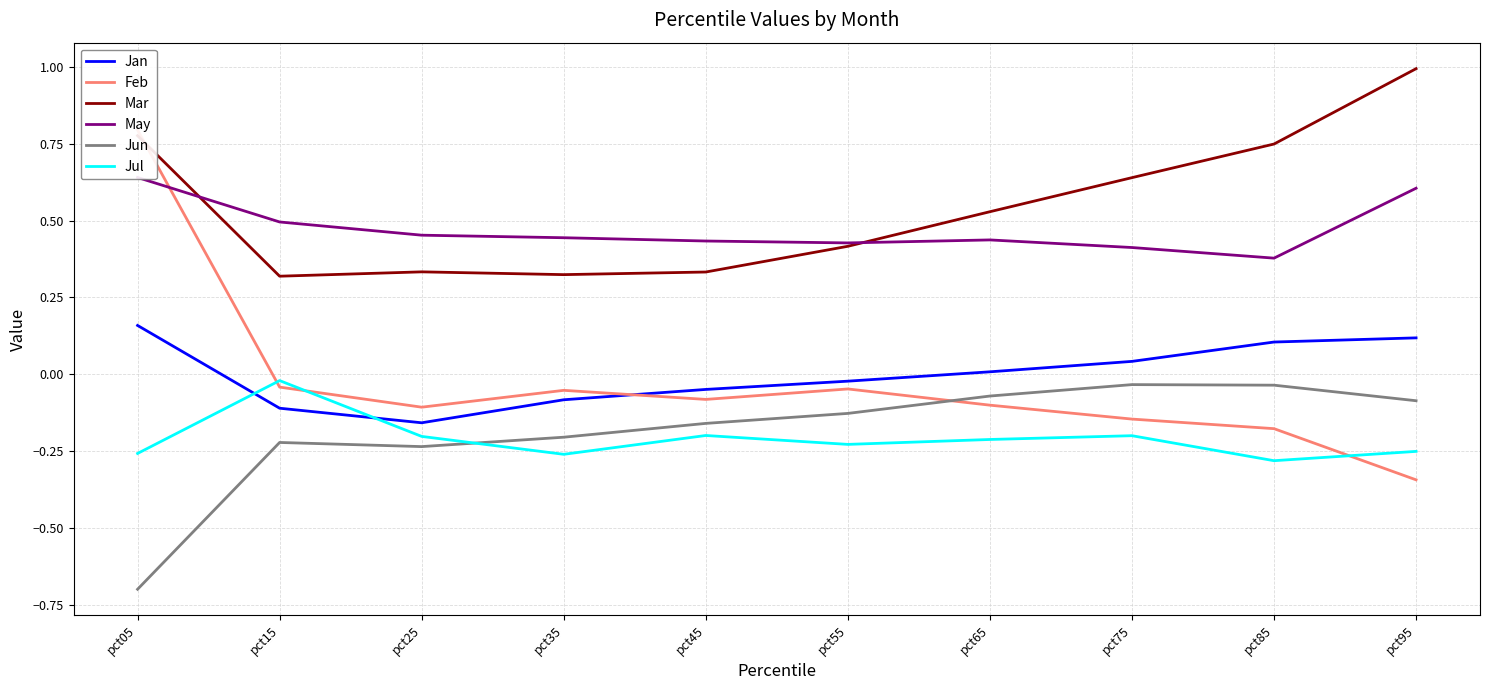

The Mar series shows 0.3 at pct35. True or false?

True